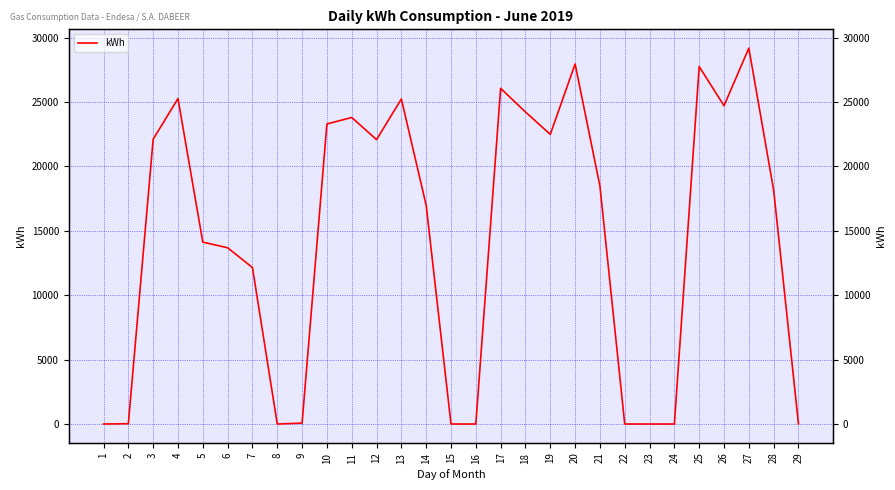

At which category does the data reach its first local valley?

8